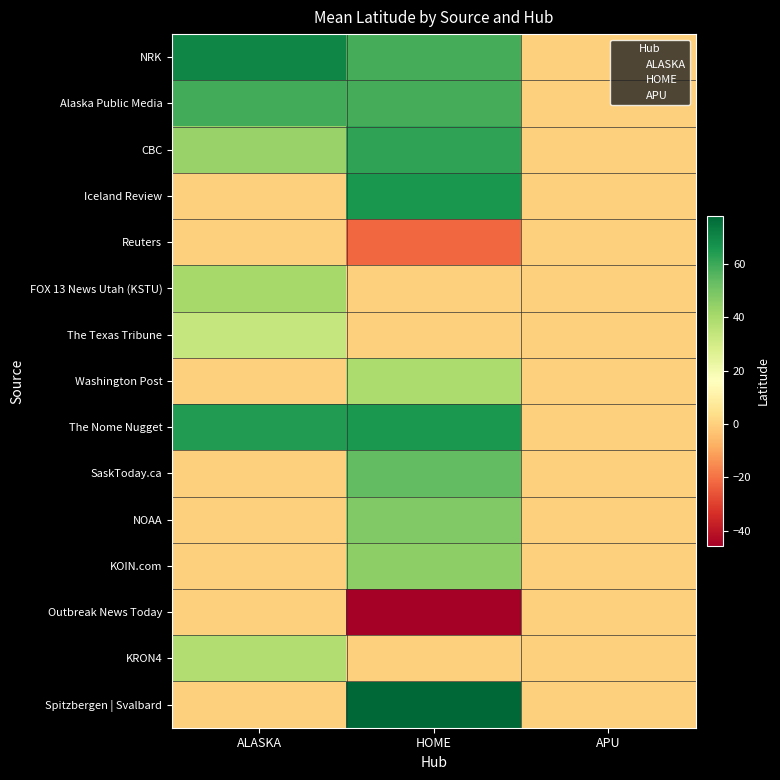

What is the total value across all series at ALASKA?

349.5